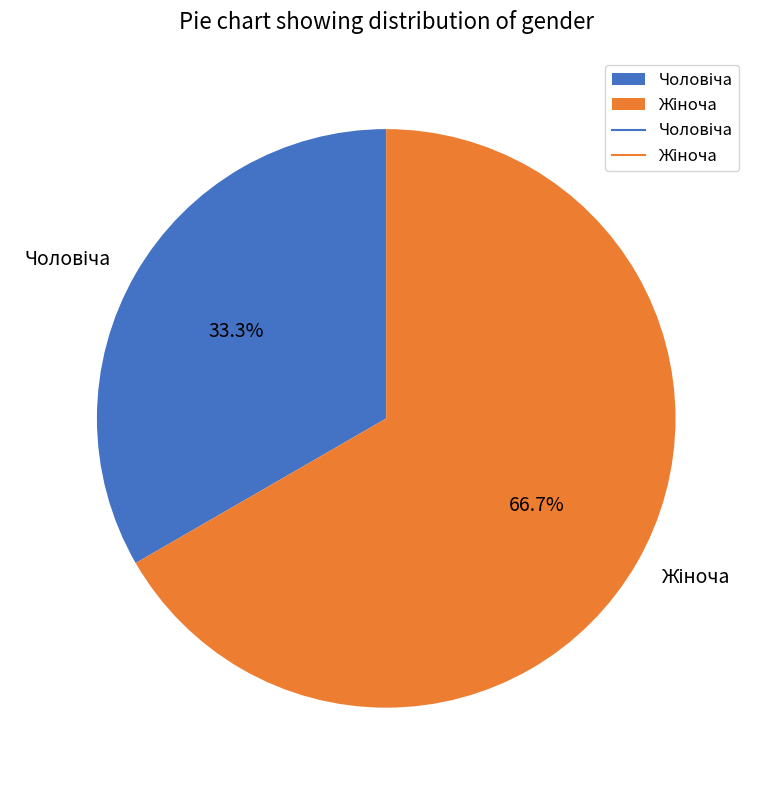

Is there a majority slice in this chart?

Yes